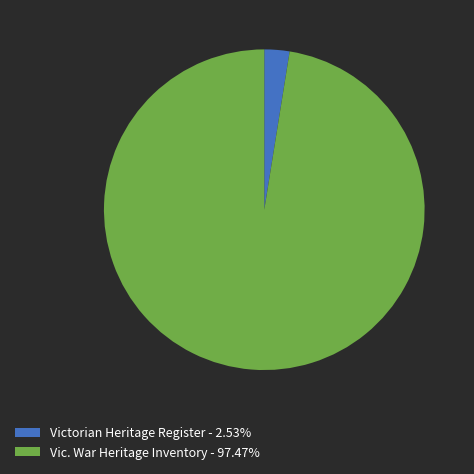

Is there a majority slice in this chart?

Yes